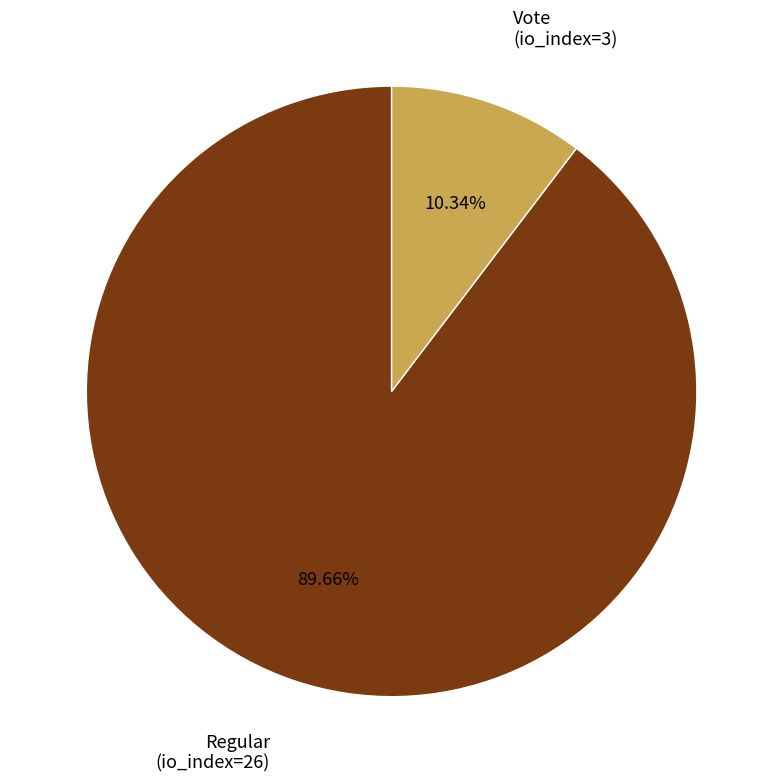

To the nearest percent, what is the average slice percentage?

50%